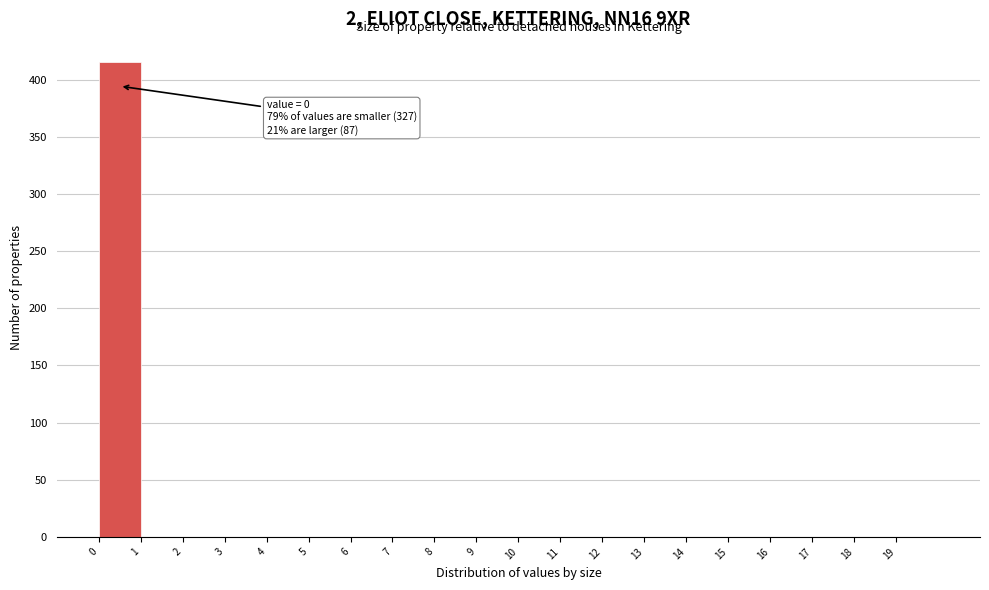

Which range on the x-axis has the tallest bar?

0 to 1